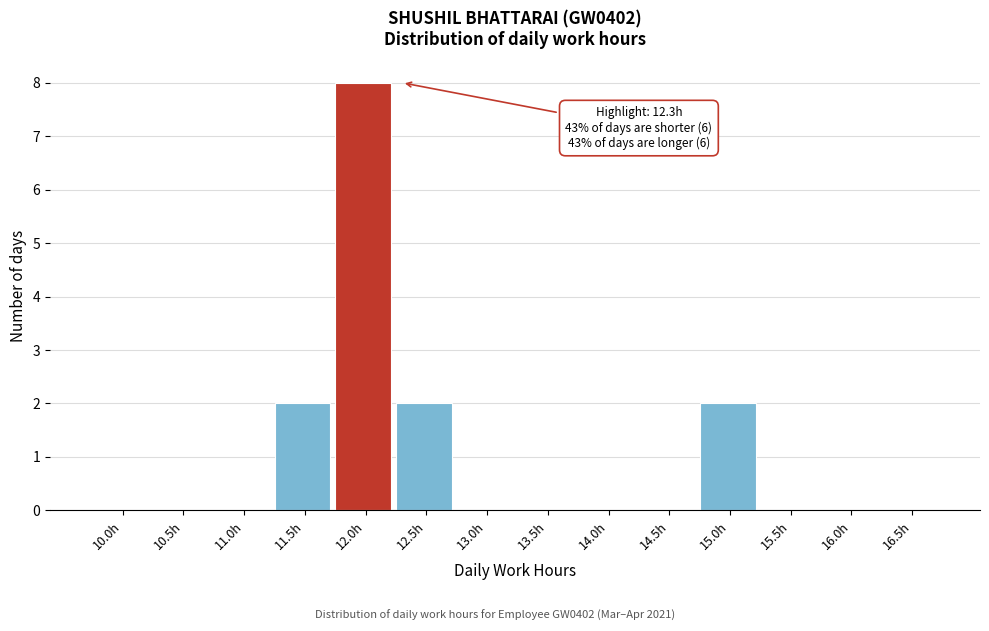

Reading left to right, list all the values displayed in this chart.

10.0h=0	10.5h=0	11.0h=0	11.5h=2	12.0h=8	12.5h=2	13.0h=0	13.5h=0	14.0h=0	14.5h=0	15.0h=2	15.5h=0	16.0h=0	16.5h=0